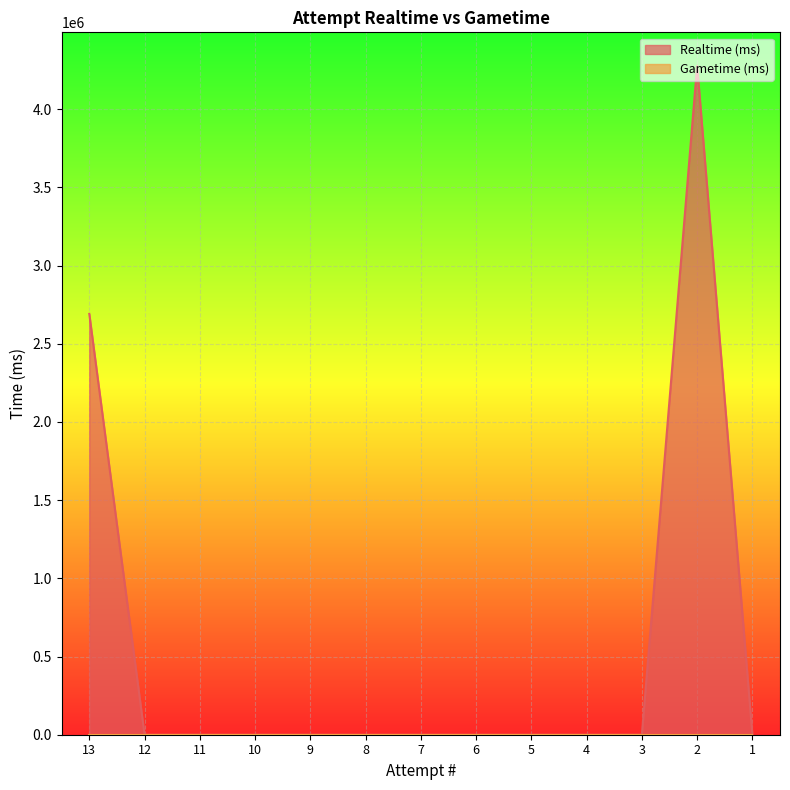

List the labels in order of value, largest first.

2, 13, 12, 11, 10, 9, 8, 7, 6, 5, 4, 3, 1